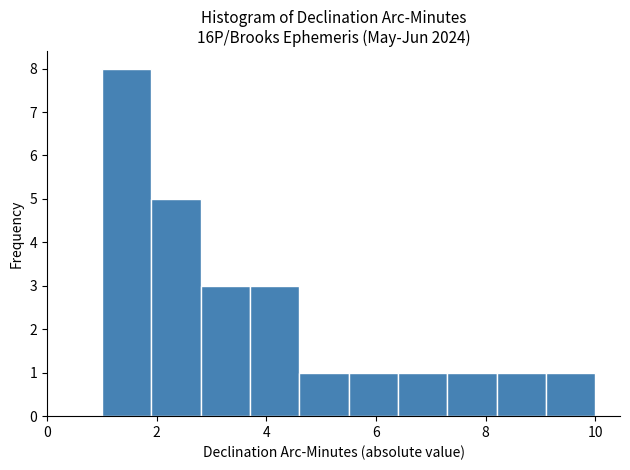

What is the height of the bar covering 1.0 to 1.9 on the x-axis? Neither the bar edges nor the heights are printed on the chart, so give them approximately, as read against the axes.

8